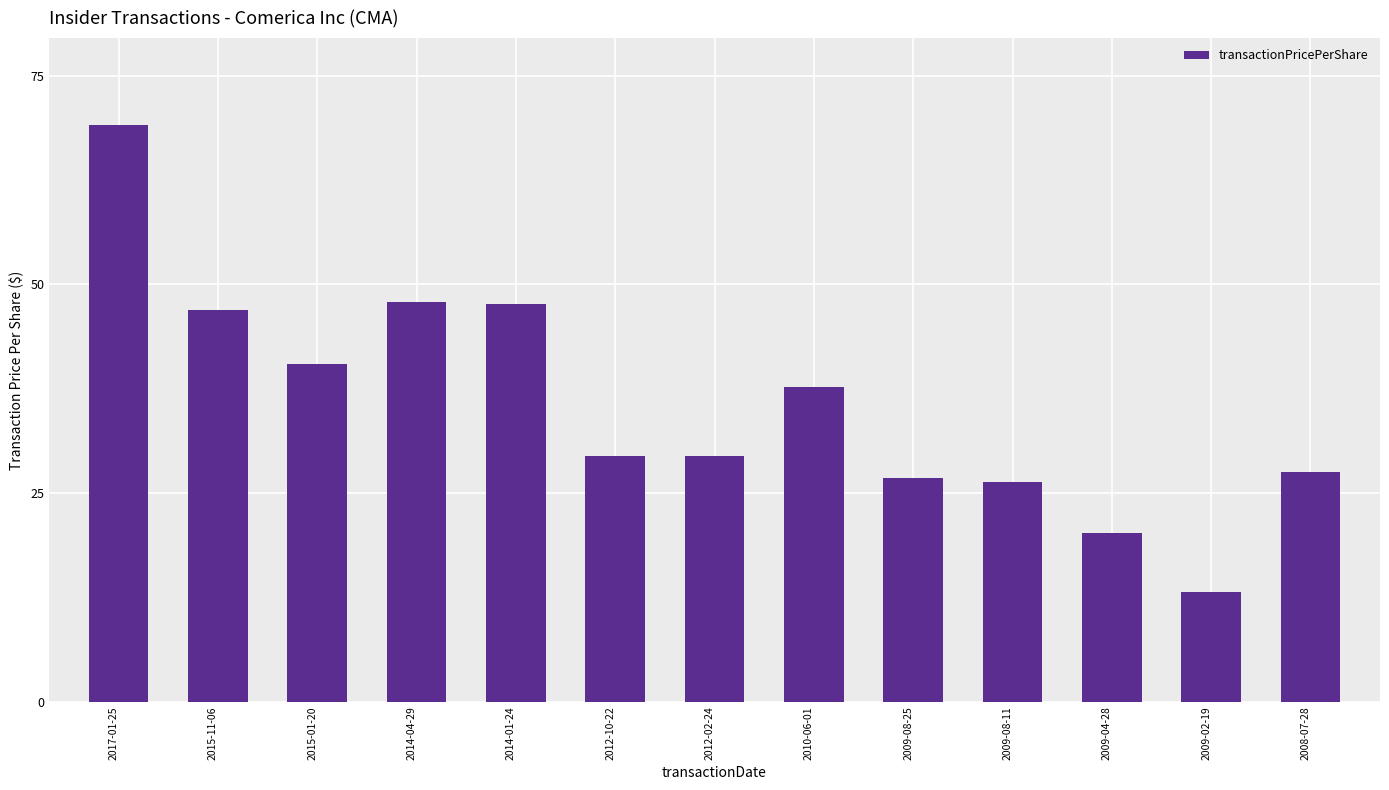

What is the change in value from 2010-06-01 to 2009-04-28?

-17.5